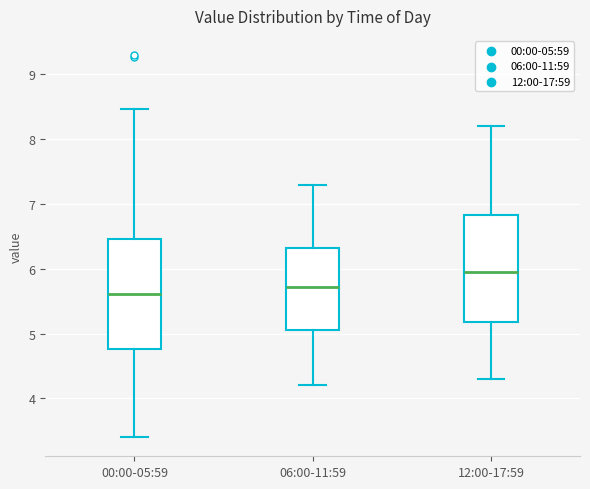

Where is the lower edge of the box for 12:00-17:59 on the y-axis? The values are not printed on the chart, so give them approximately, as read against the axis.

5.2